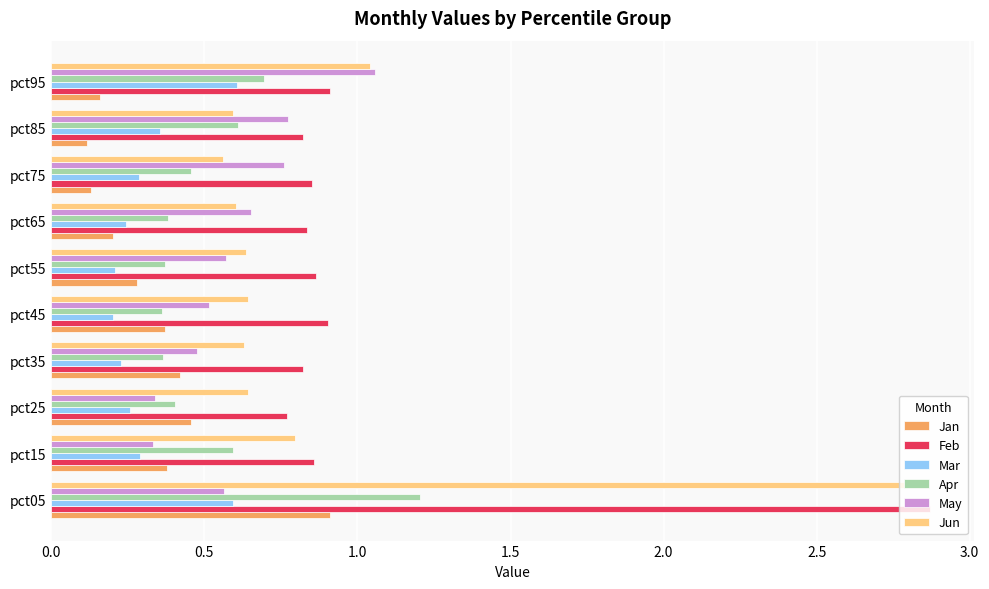

At which category does the chart reach its peak across all series?

pct05